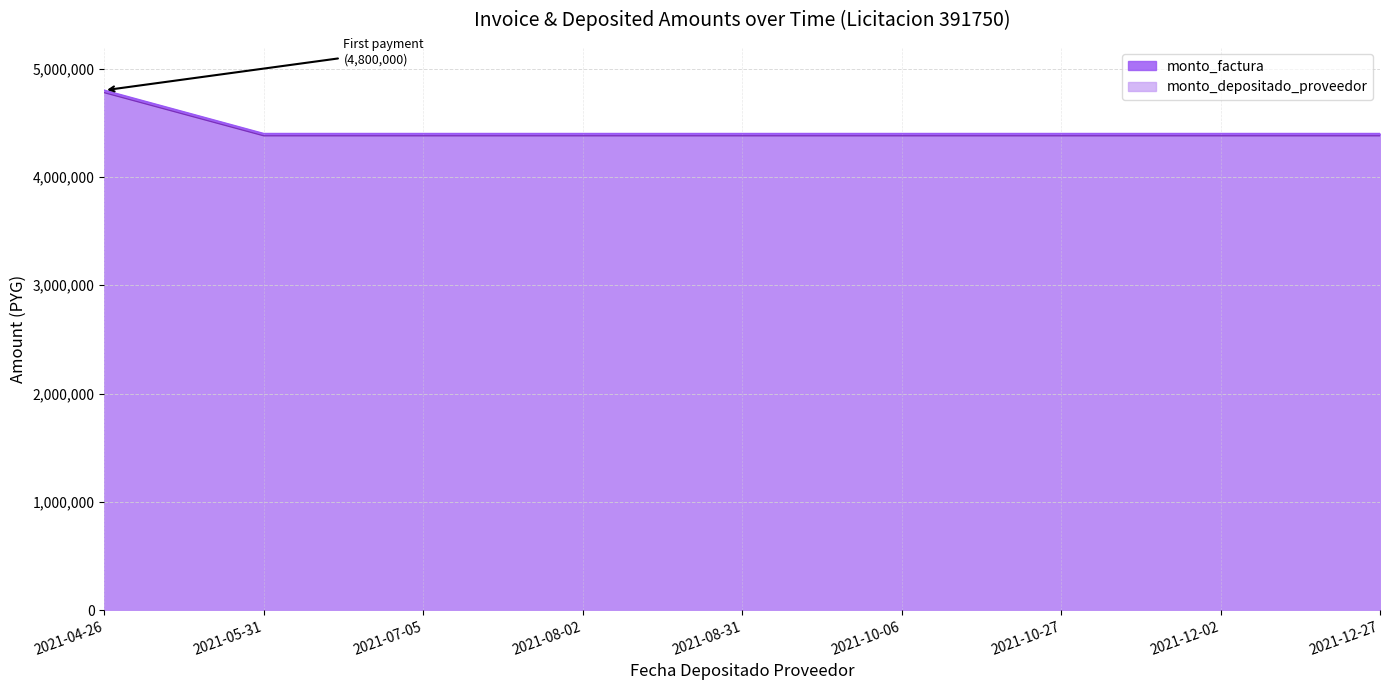

What is the label of the 5th point from the left?

2021-08-31